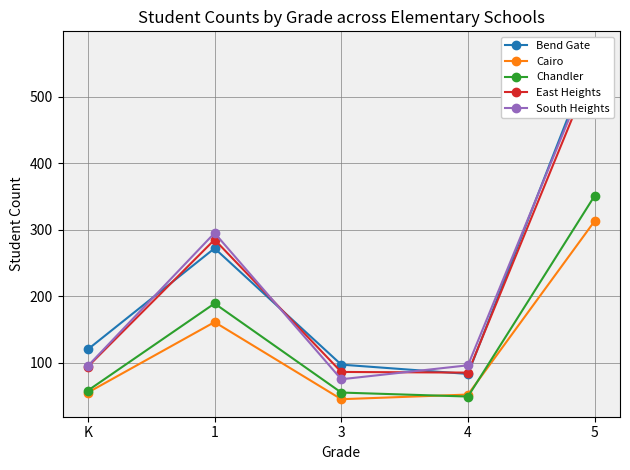

The East Heights series shows 85 at 4. True or false?

True